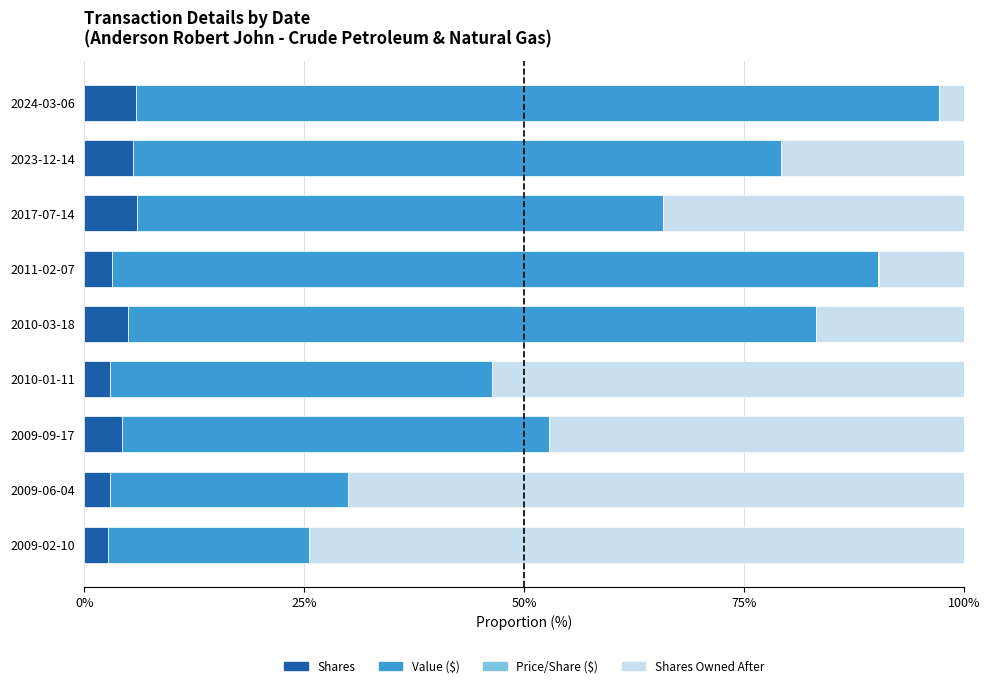

How many categories are shown in the chart?

9